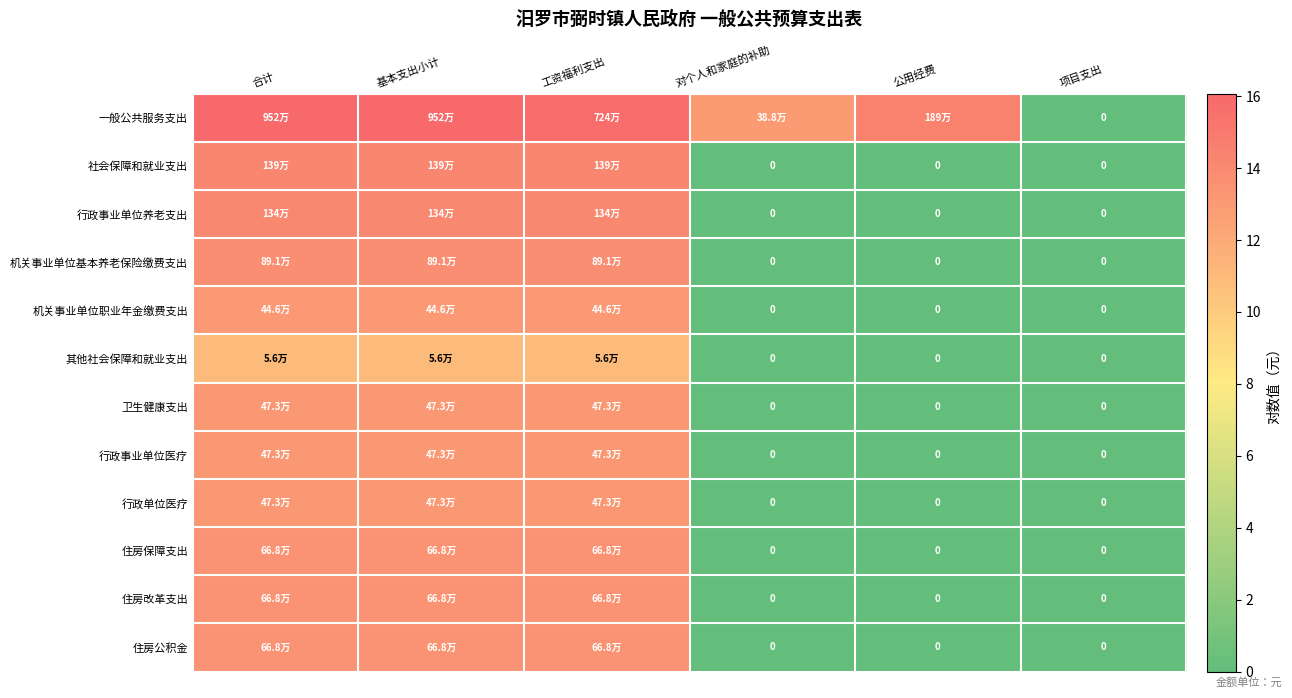

How many data points in 住房保障支出 are less than 13?

3